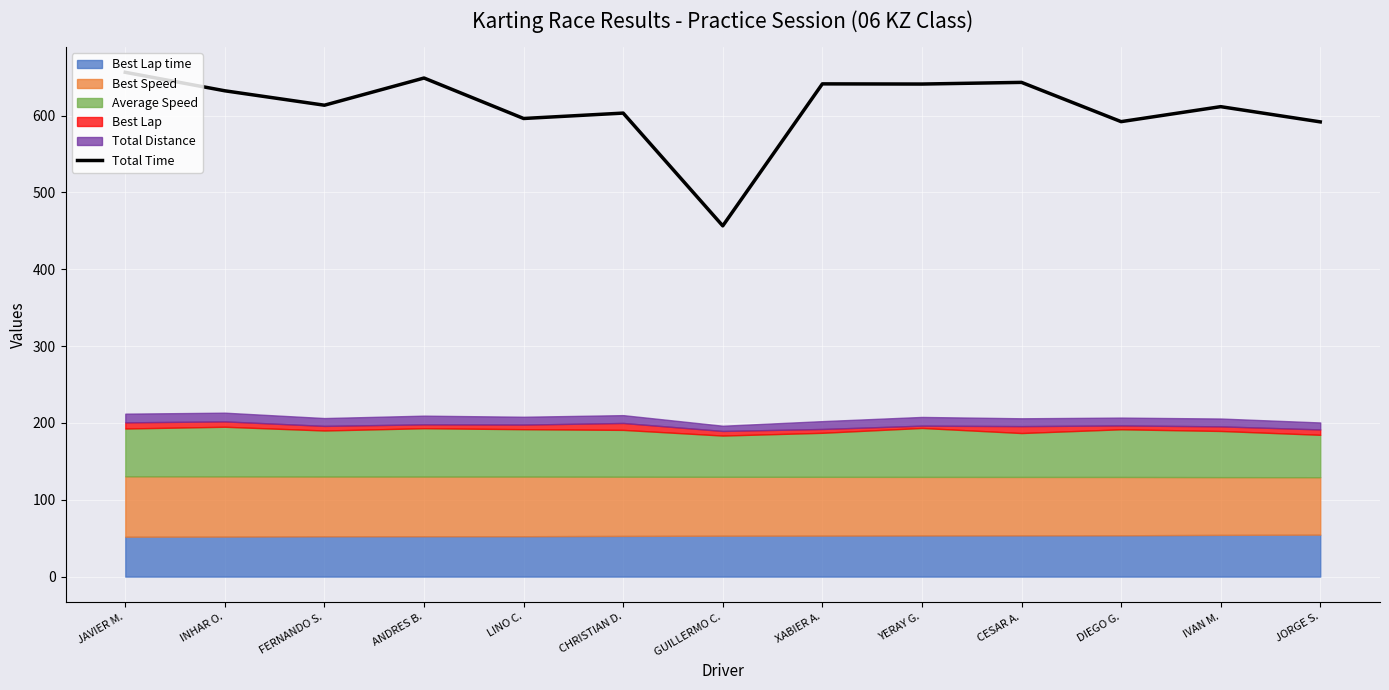

Reading right to left, extract all data points from this chart.

JORGE S.=591.9	IVAN M.=611.7	DIEGO G.=592.2	CESAR A.=643.3	YERAY G.=641.1	XABIER A.=641.3	GUILLERMO C.=456.5	CHRISTIAN D.=603.3	LINO C.=596.3	ANDRES B.=648.9	FERNANDO S.=613.6	INHAR O.=632.3	JAVIER M.=656.4